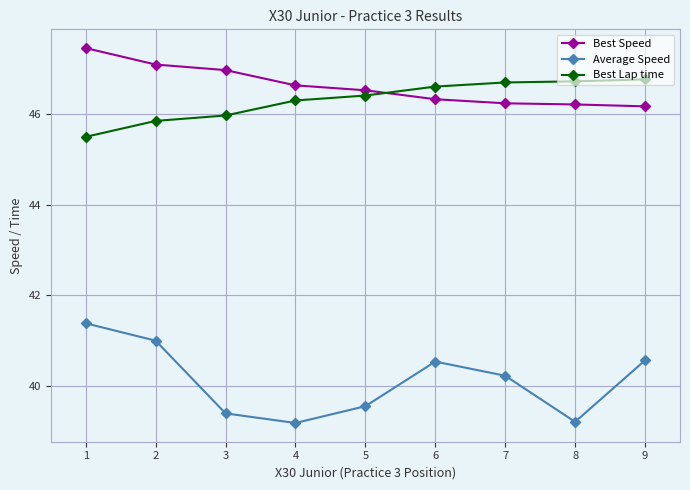

What is the difference between the Average Speed values at 8 and 6?

1.3